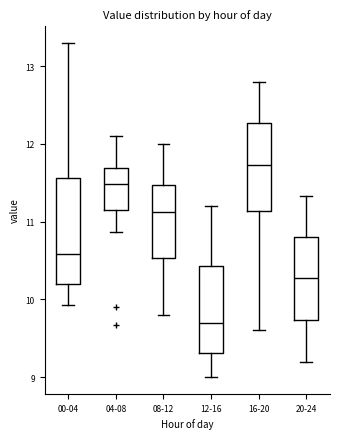

Where is the upper edge of the box for 16-20 on the y-axis? The values are not printed on the chart, so give them approximately, as read against the axis.

12.3